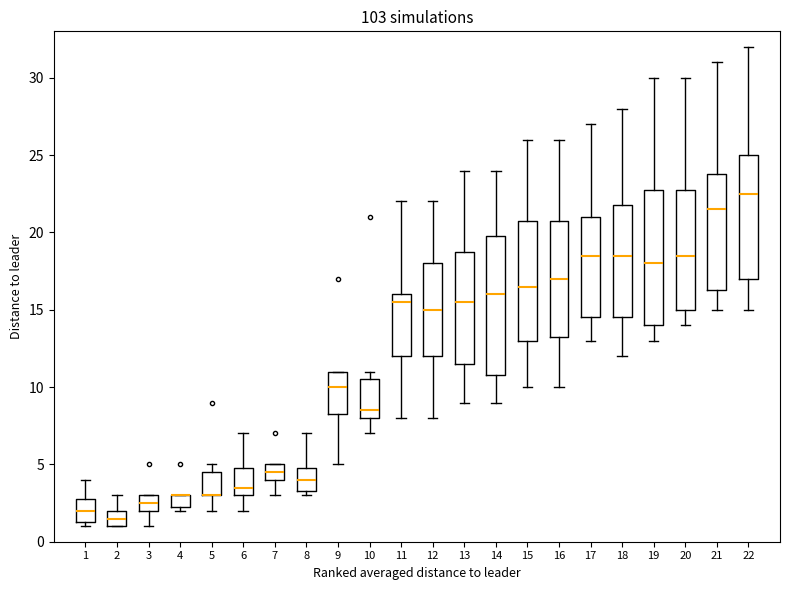

Reading left to right, read every box against the y-axis: the position of its median line, the range the box covers, and the ends of its whiskers. The values are not printed on the chart, so give them approximately, as read against the axis.

1: median 2.0, box 1.5 to 3.0, whiskers 1.0 to 4.0
2: median 1.5, box 1.0 to 2.0, whiskers 1.0 to 3.0
3: median 2.5, box 2.0 to 3.0, whiskers 1.0 to 3.0
4: median 3.0 (drawn on the box's upper edge), box 2.5 to 3.0, whiskers 2.0 to 3.0
5: median 3.0 (drawn on the box's lower edge), box 3.0 to 4.5, whiskers 2.0 to 5.0
6: median 3.5, box 3.0 to 5.0, whiskers 2.0 to 7.0
7: median 4.5, box 4.0 to 5.0, whiskers 3.0 to 5.0
8: median 4.0, box 3.5 to 5.0, whiskers 3.0 to 7.0
9: median 10.0, box 8.5 to 11.0, whiskers 5.0 to 11.0
10: median 8.5, box 8.0 to 10.5, whiskers 7.0 to 11.0
11: median 15.5, box 12.0 to 16.0, whiskers 8.0 to 22.0
12: median 15.0, box 12.0 to 18.0, whiskers 8.0 to 22.0
13: median 15.5, box 11.5 to 19.0, whiskers 9.0 to 24.0
14: median 16.0, box 11.0 to 20.0, whiskers 9.0 to 24.0
15: median 16.5, box 13.0 to 21.0, whiskers 10.0 to 26.0
16: median 17.0, box 13.5 to 21.0, whiskers 10.0 to 26.0
17: median 18.5, box 14.5 to 21.0, whiskers 13.0 to 27.0
18: median 18.5, box 14.5 to 22.0, whiskers 12.0 to 28.0
19: median 18.0, box 14.0 to 23.0, whiskers 13.0 to 30.0
20: median 18.5, box 15.0 to 23.0, whiskers 14.0 to 30.0
21: median 21.5, box 16.5 to 24.0, whiskers 15.0 to 31.0
22: median 22.5, box 17.0 to 25.0, whiskers 15.0 to 32.0